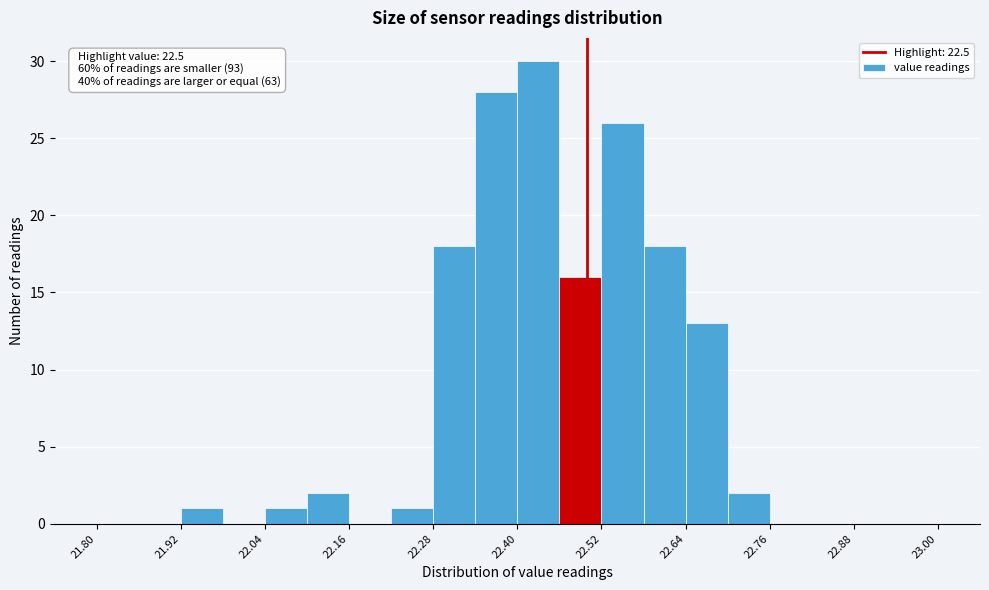

Read against the x-axis, roughly where is the centre of the tallest bar?

22.44